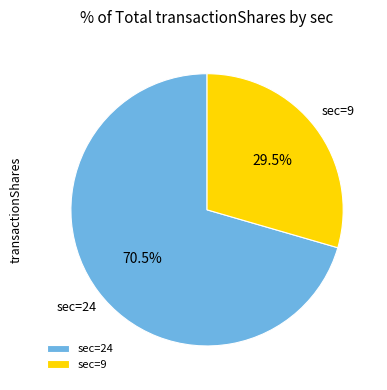

Between sec=9 and sec=24, which is larger?

sec=24